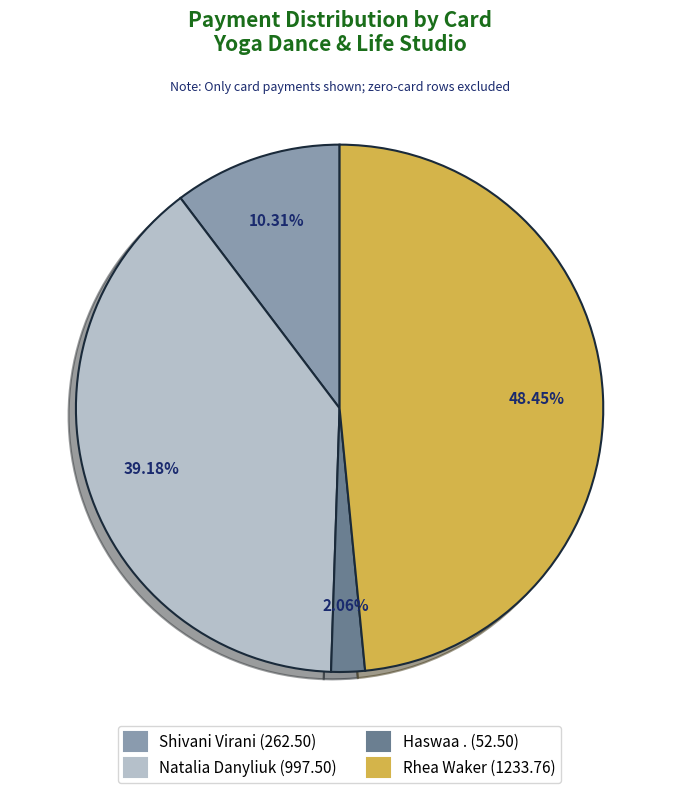

Is there a majority slice in this chart?

No